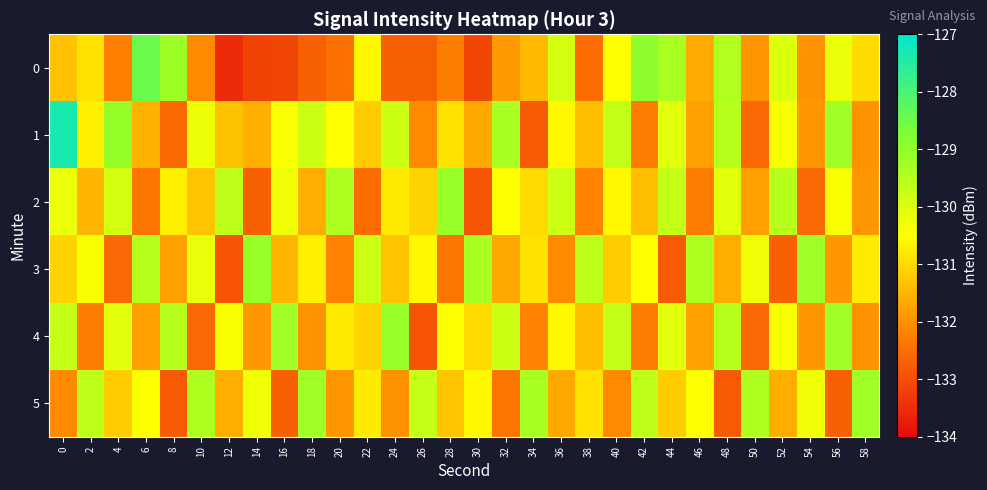

List the series in order of their peak value, lowest first.

5, 2, 3, 4, 0, 1